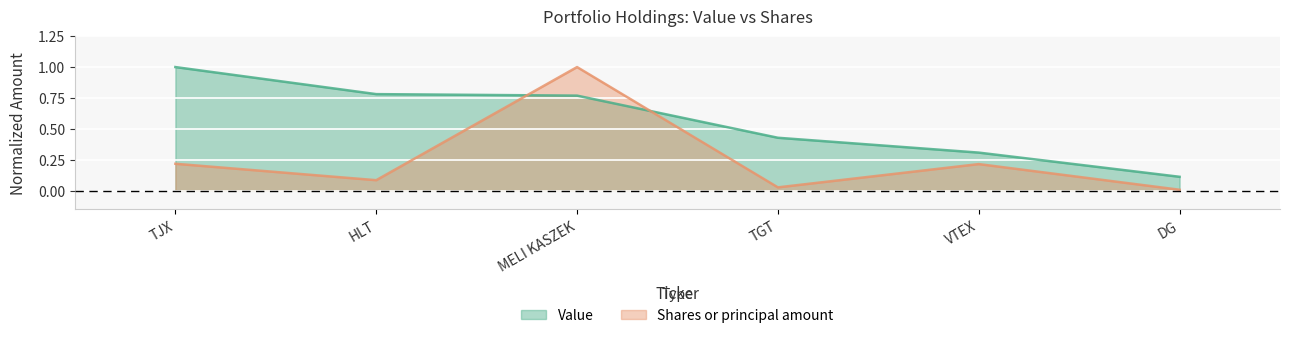

The Shares or principal amount series shows 0.4 at VTEX. True or false?

False